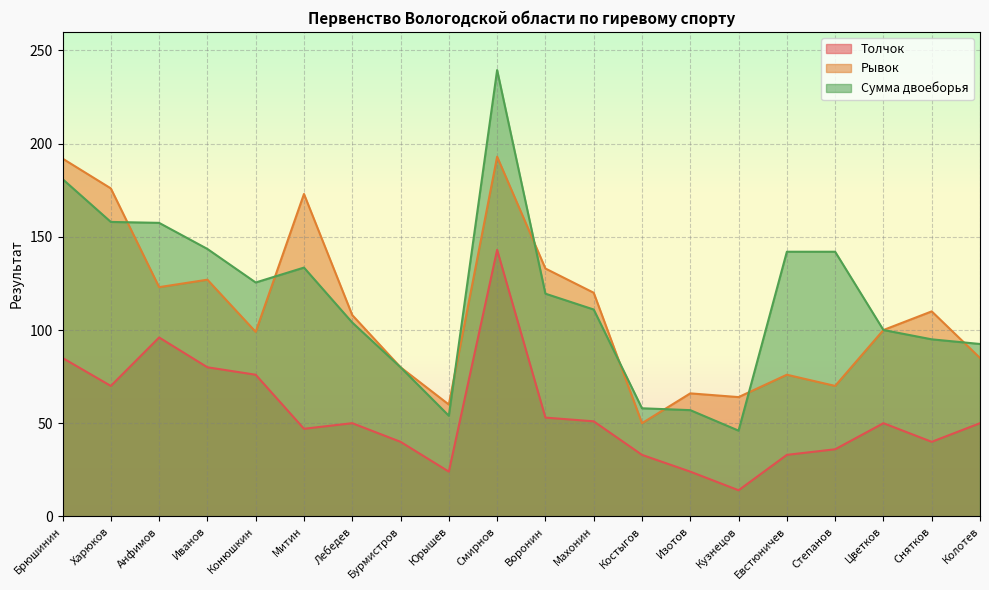

Which series has the widest spread of values?

Сумма двоеборья